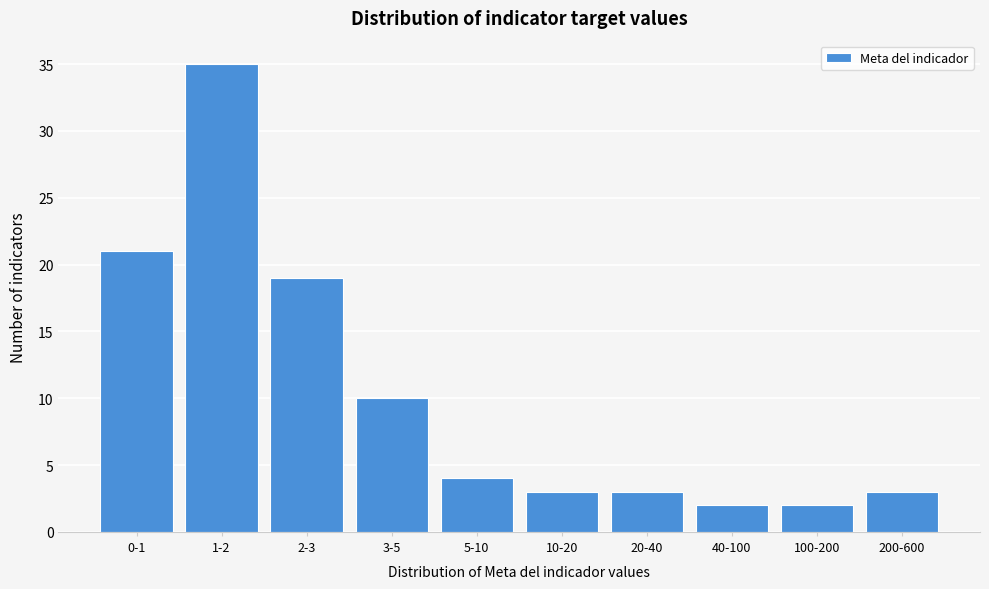

Reading left to right, what are all the values shown in this chart?

0-1=21	1-2=35	2-3=19	3-5=10	5-10=4	10-20=3	20-40=3	40-100=2	100-200=2	200-600=3